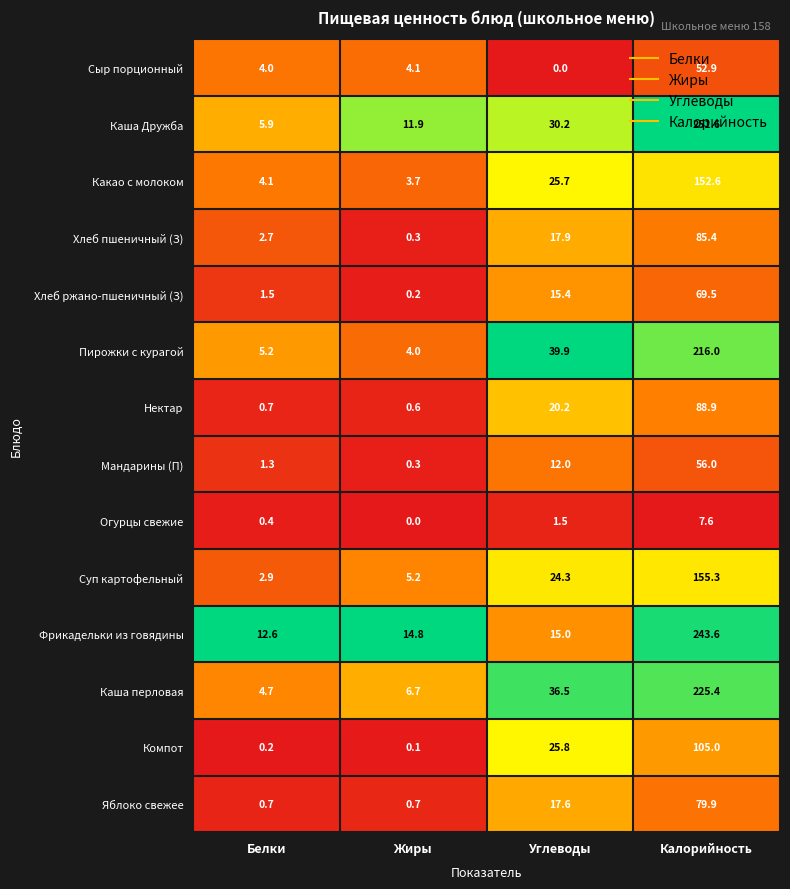

What is the sum of the Нектар values at Жиры and Белки?

1.3